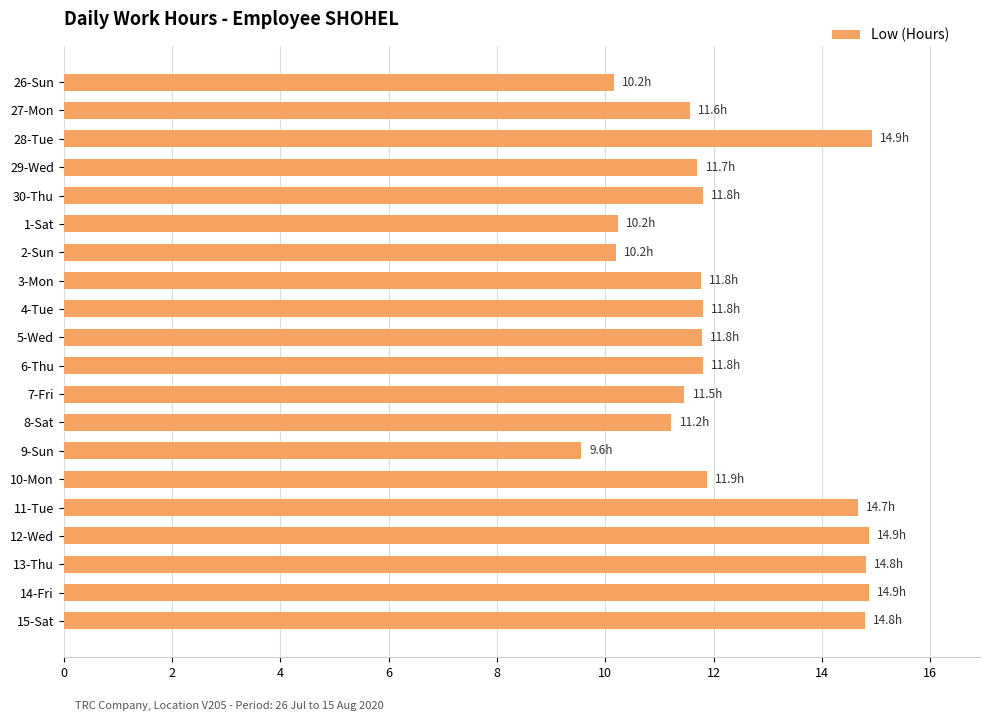

What is the difference between the maximum and minimum values?

5.4